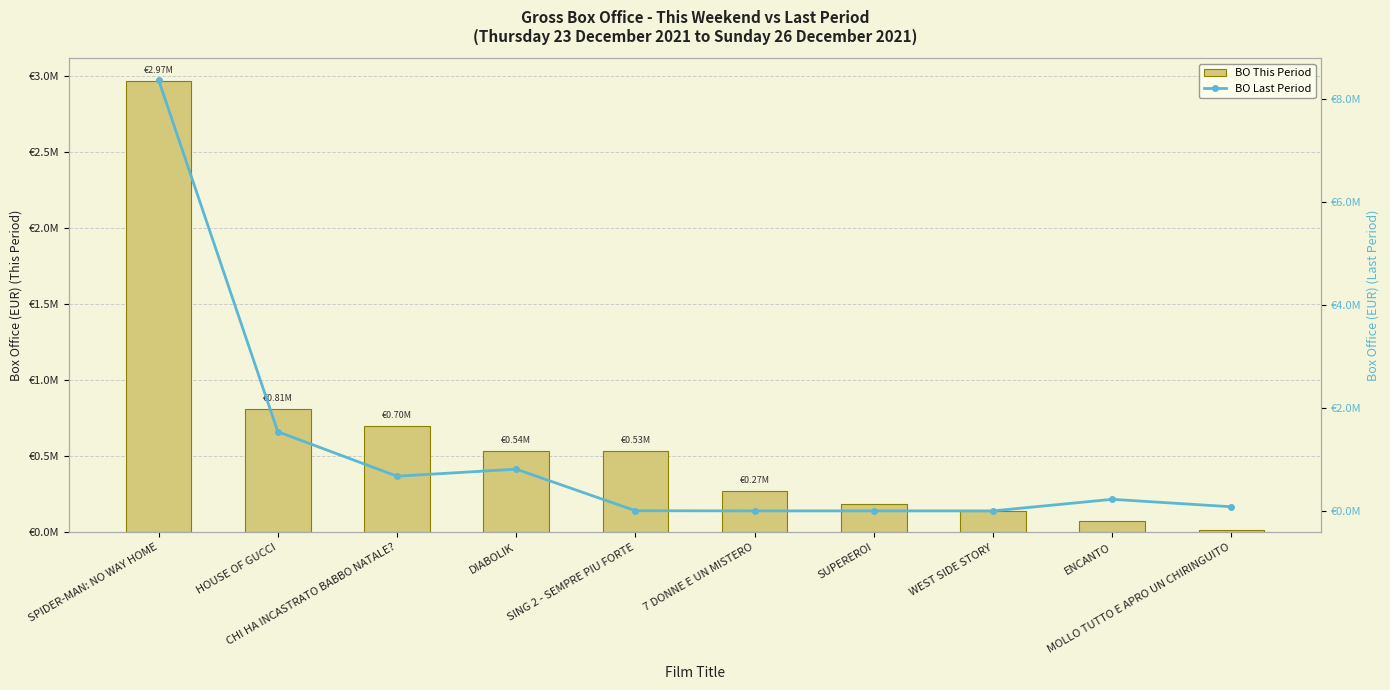

What value does the BO Last Period series have at MOLLO TUTTO E APRO UN CHIRINGUITO?

80087.5